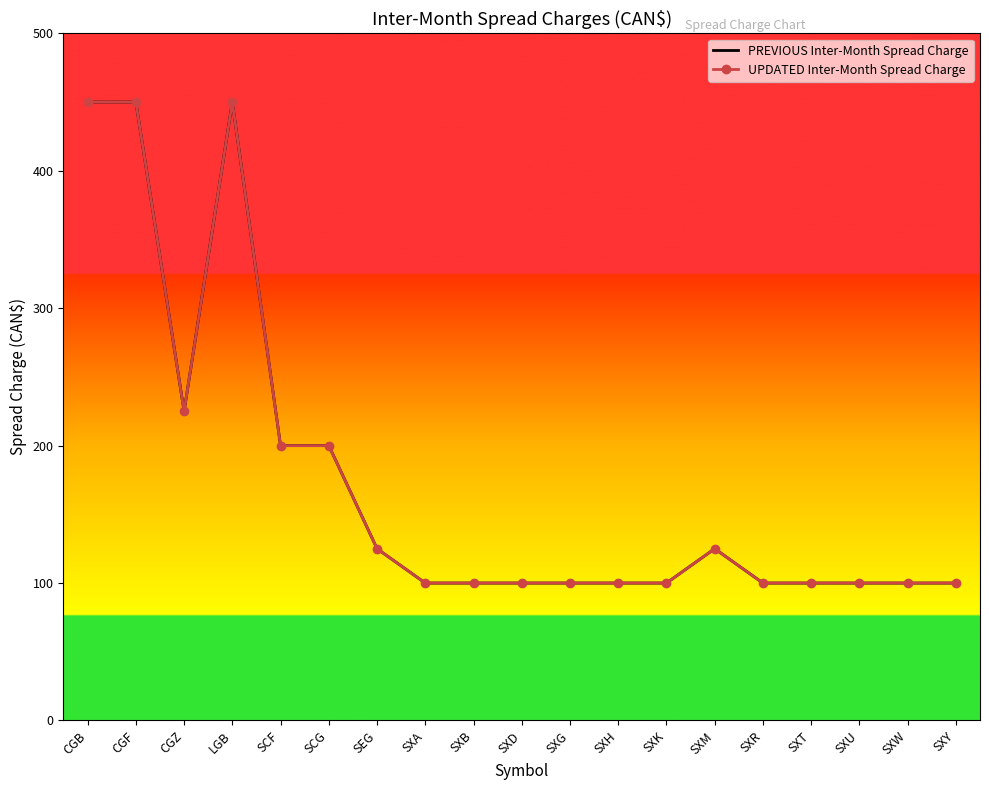

What is the sum of the UPDATED Inter-Month Spread Charge values at SXT and CGB?

550